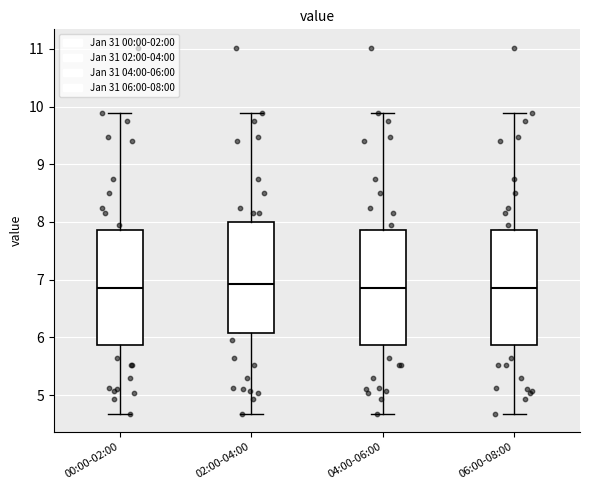

Reading left to right, read every box against the y-axis: the position of its median line, the range the box covers, and the ends of its whiskers. The values are not printed on the chart, so give them approximately, as read against the axis.

00:00-02:00: median 6.9, box 5.9 to 7.9, whiskers 4.7 to 9.9
02:00-04:00: median 6.9, box 6.1 to 8.0, whiskers 4.7 to 9.9
04:00-06:00: median 6.9, box 5.9 to 7.9, whiskers 4.7 to 9.9
06:00-08:00: median 6.9, box 5.9 to 7.9, whiskers 4.7 to 9.9